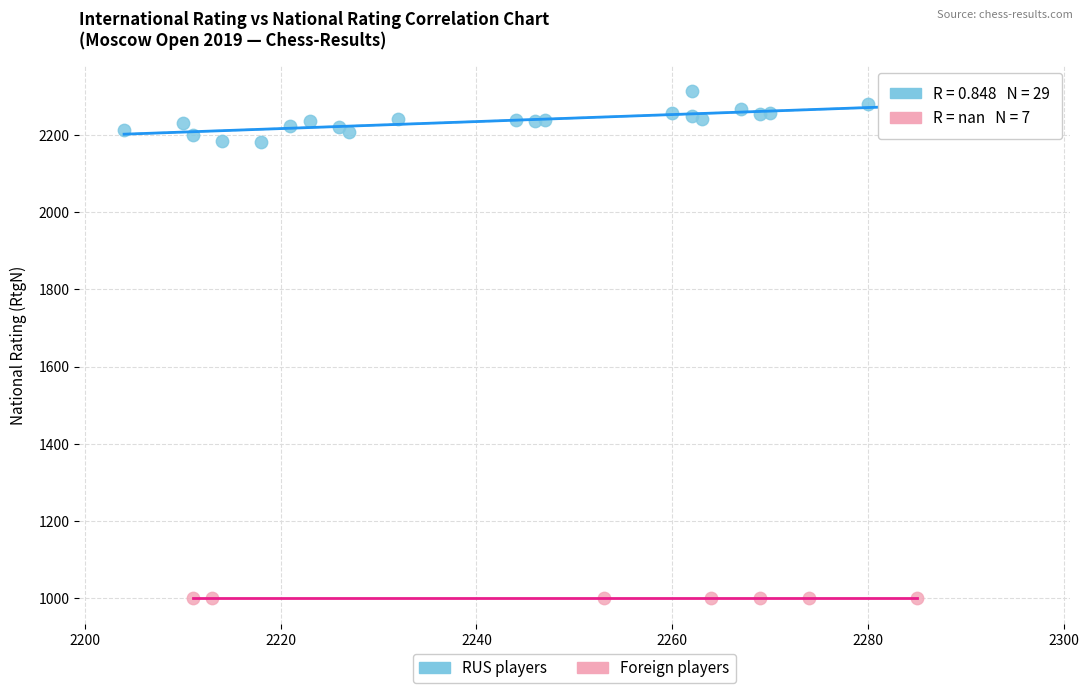

Which series reaches the maximum Y coordinate?

RUS players